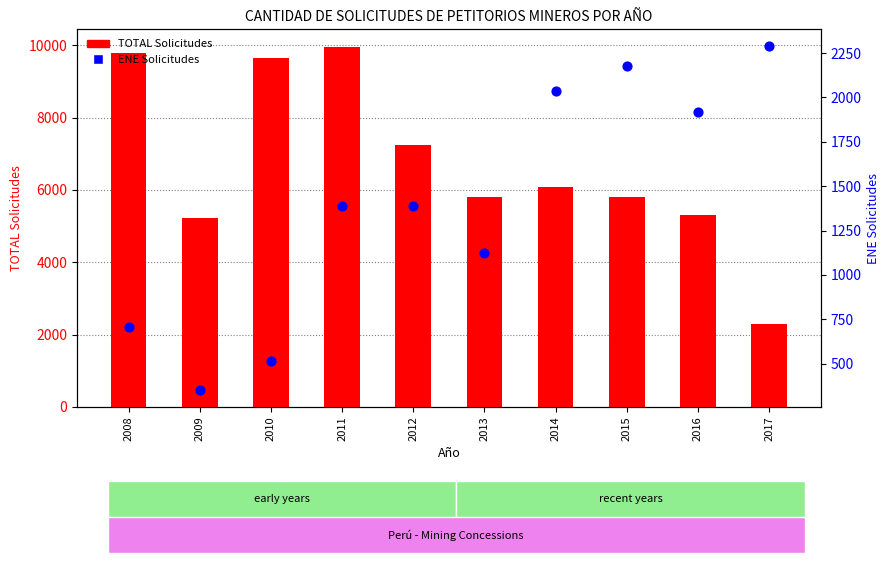

What are all the series names shown in the legend?

TOTAL Solicitudes, ENE Solicitudes